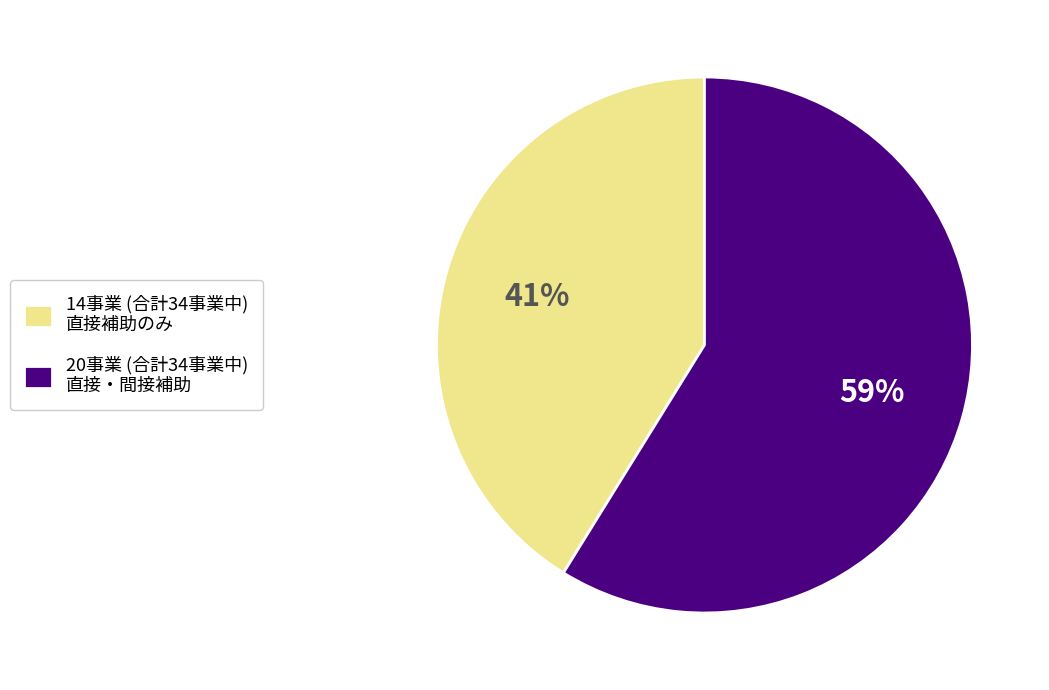

Is the sum of 14事業 (合計34事業中) 直接補助のみ and 20事業 (合計34事業中) 直接・間接補助 greater than half?

Yes